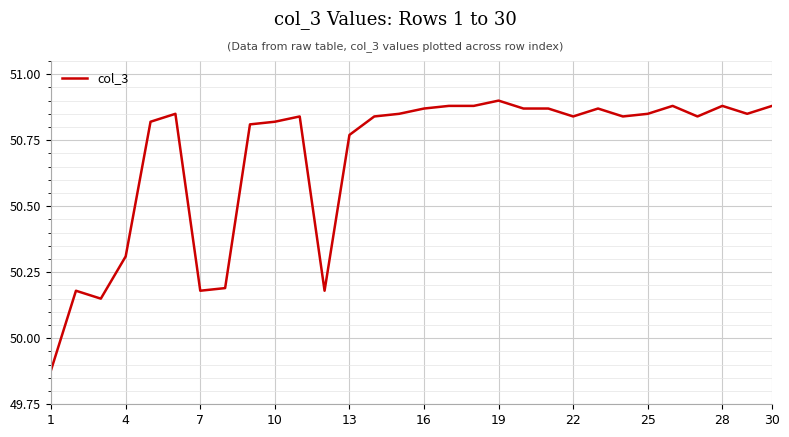

Does the chart display data point markers on the line(s)?

No